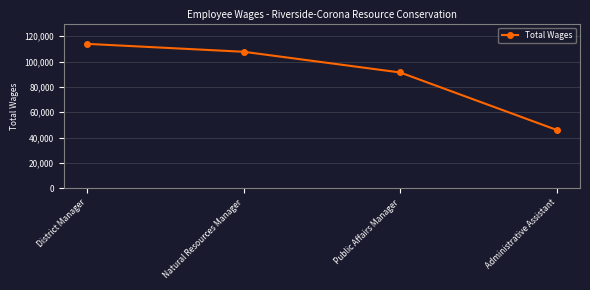

Where is the data nearest to the value 80015?

Public Affairs Manager